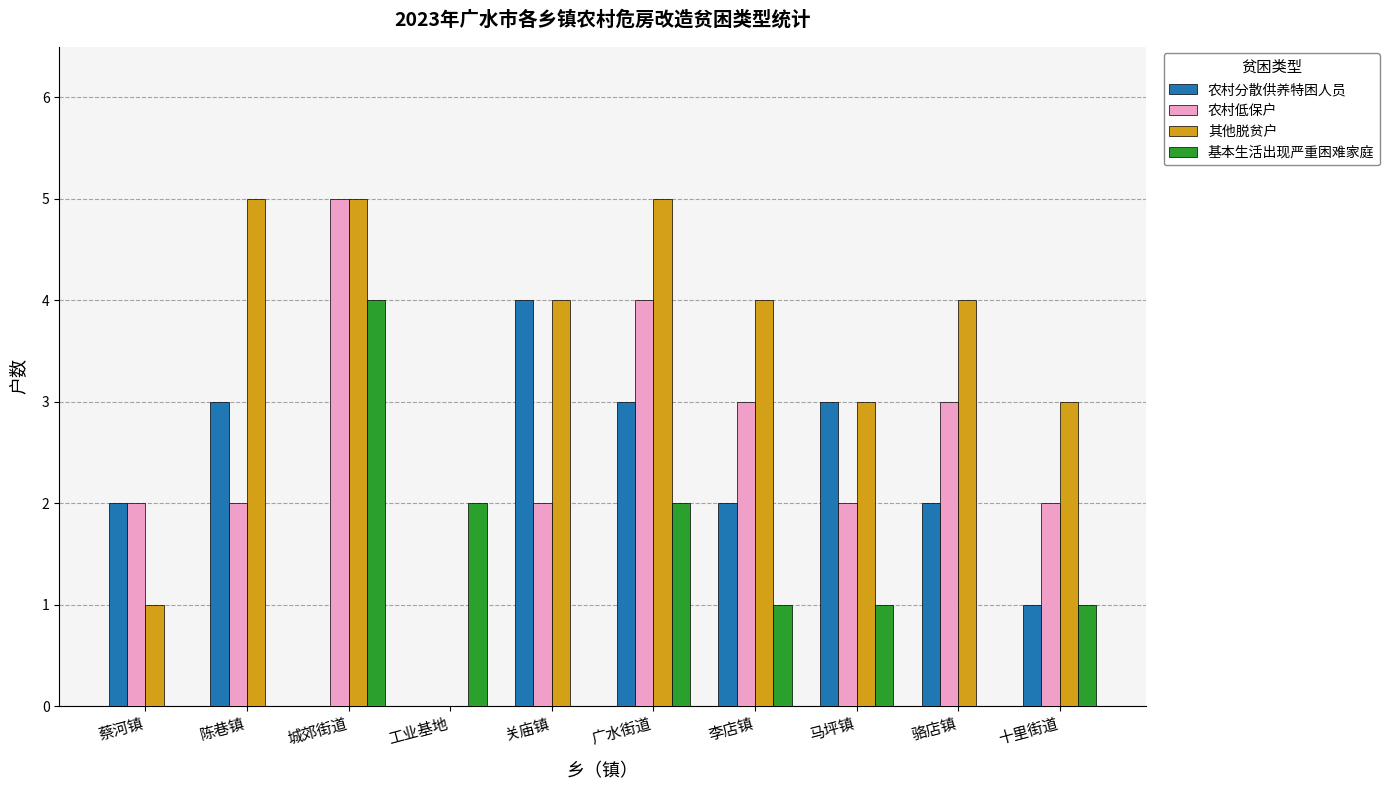

What is the difference between the 农村分散供养特困人员 values at 蔡河镇 and 十里街道?

1